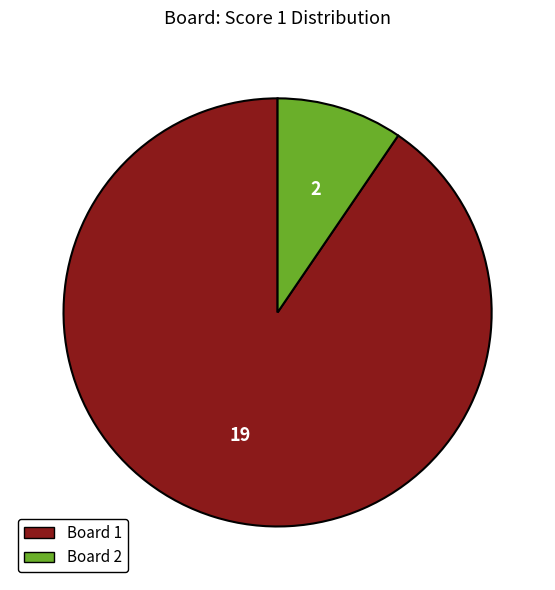

How many segments does this pie chart have?

2